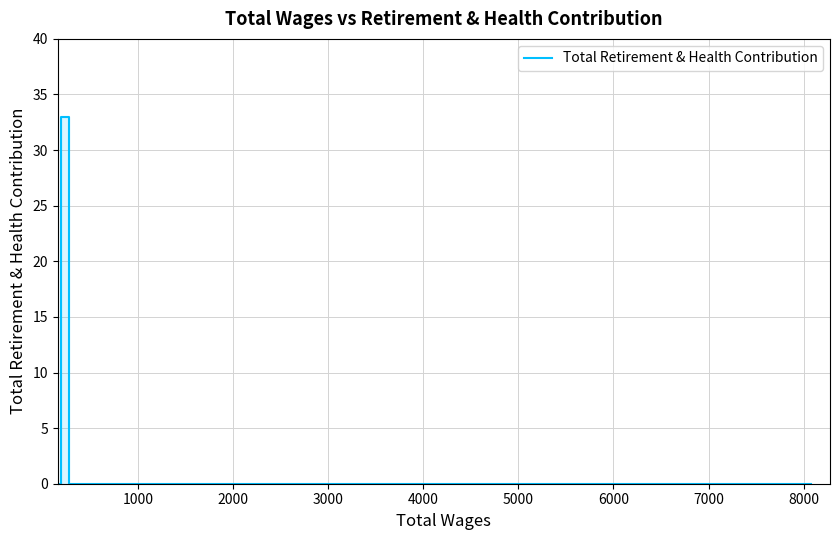

What is the average value?

2